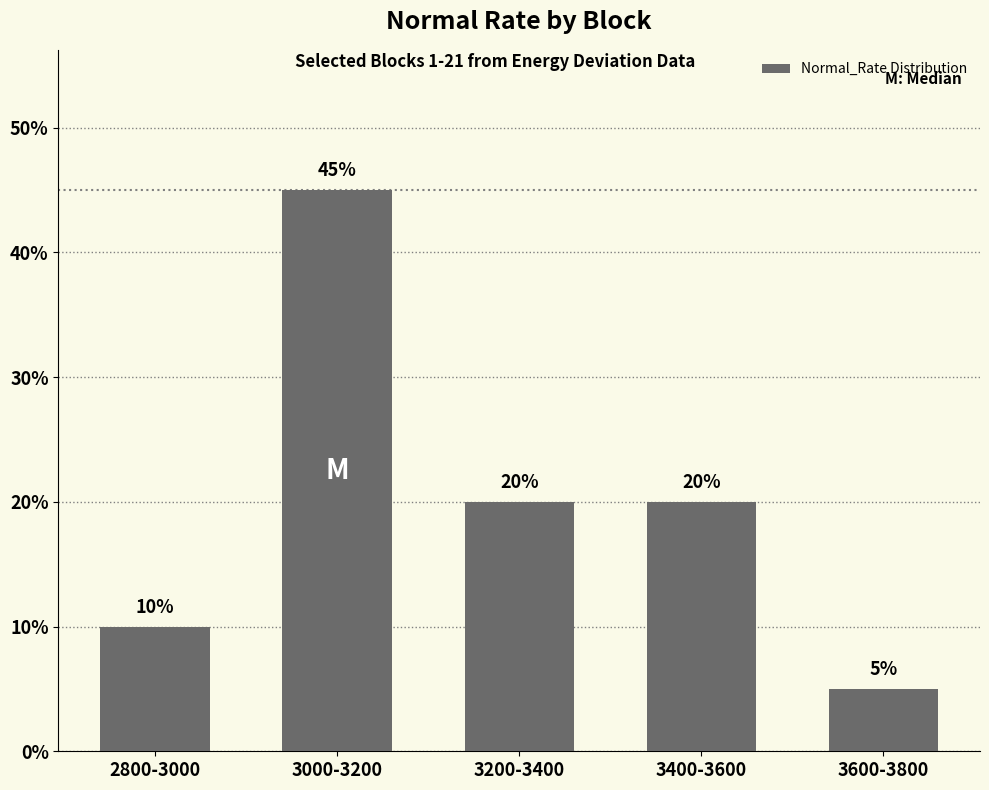

What is the label of the 1st bar from the left?

2800-3000